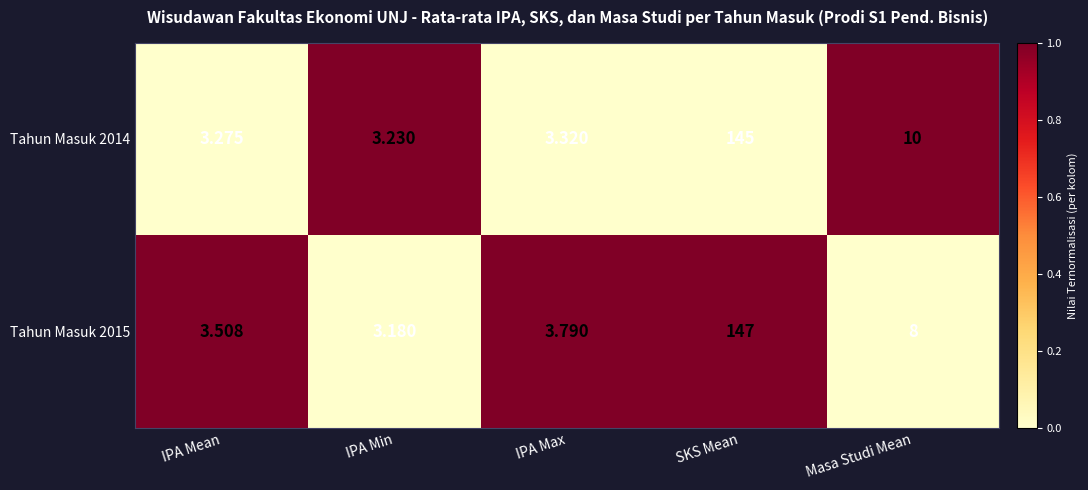

At which label is Tahun Masuk 2014 closest to 74?

Masa Studi Mean